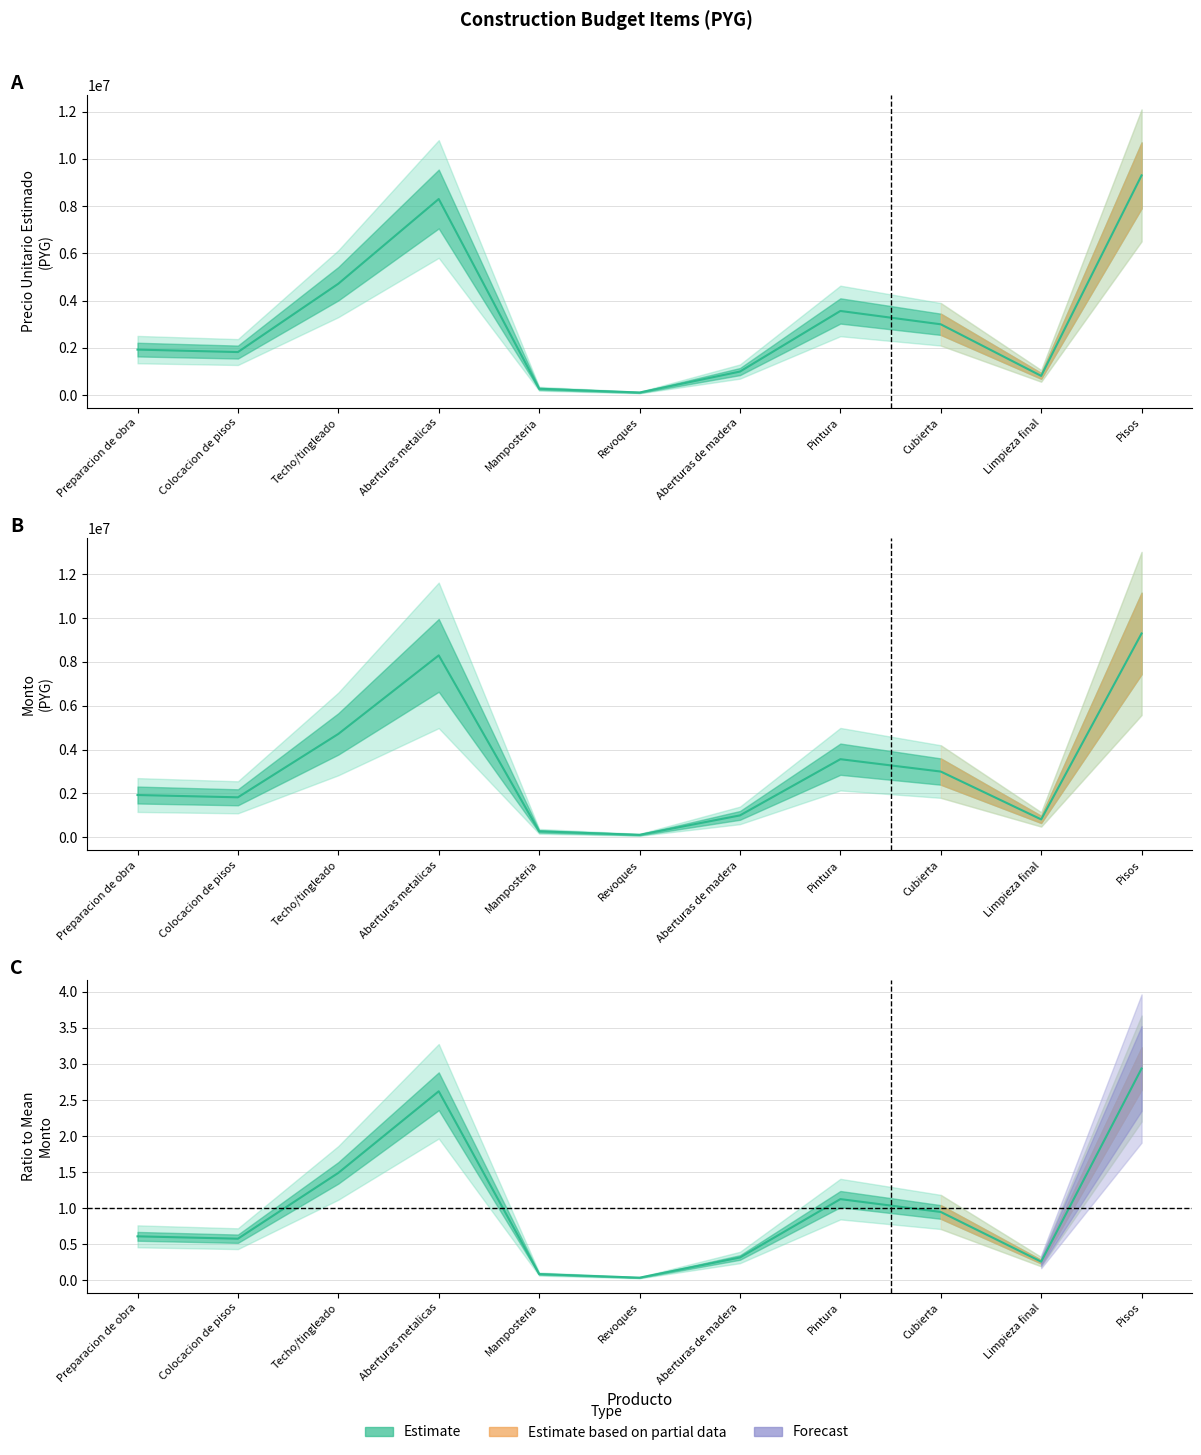

At which category is the sum across all series the highest?

Pisos